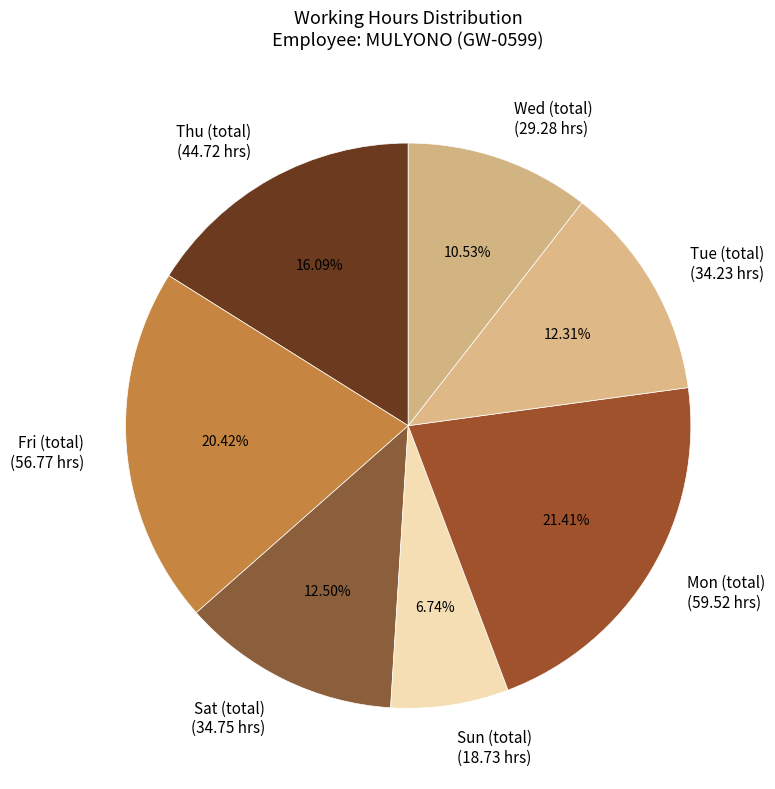

Do Tue (total) (34.23 hrs) and Fri (total) (56.77 hrs) together represent more than half of the pie?

No